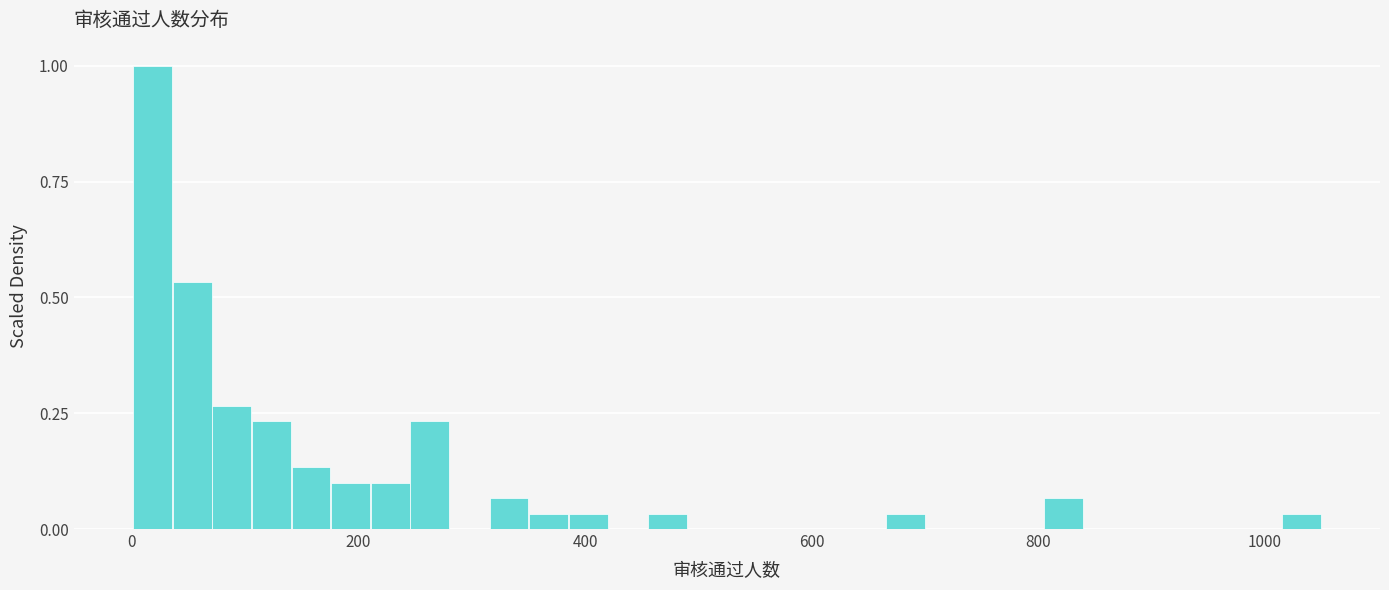

Read against the x-axis, roughly where is the centre of the tallest bar?

20